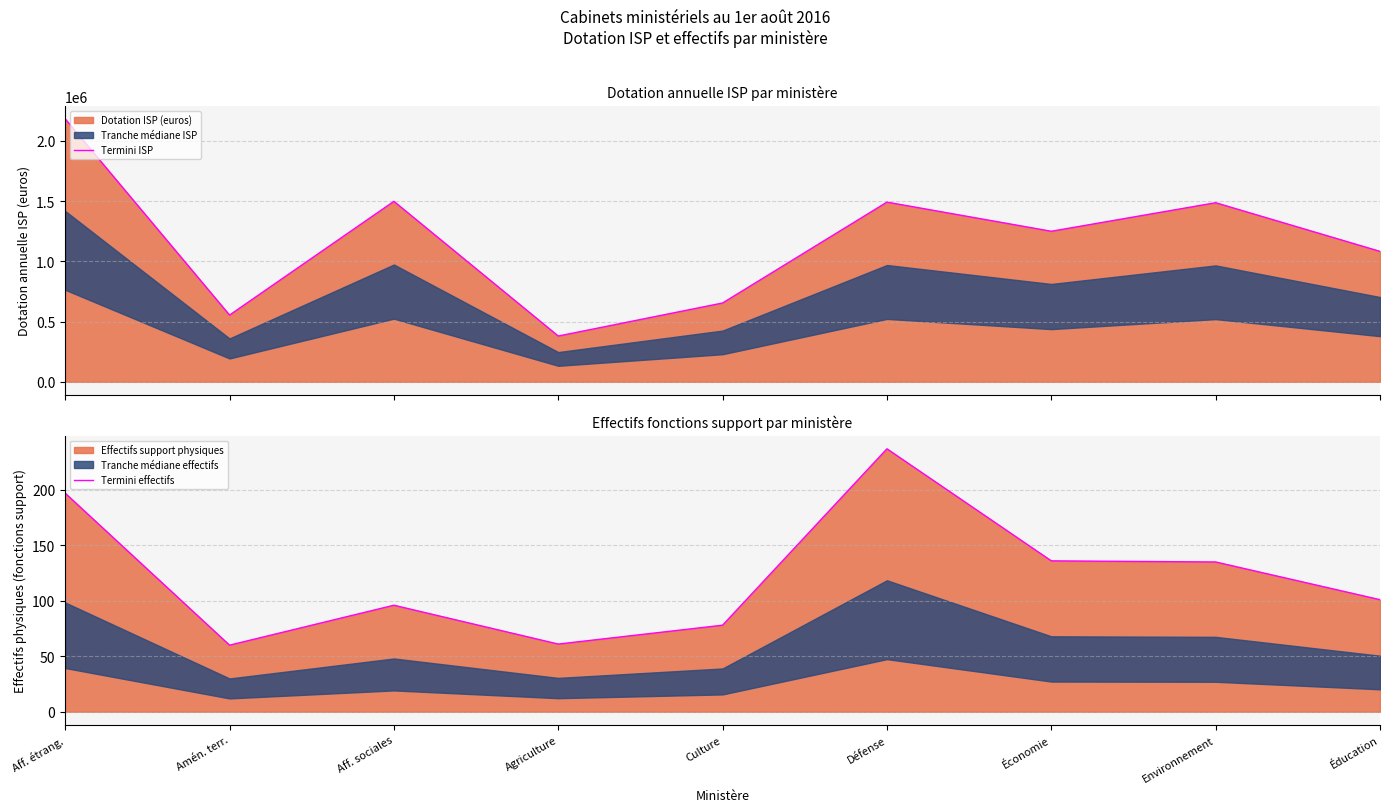

What is the difference between the highest and lowest values at Agriculture?

379939